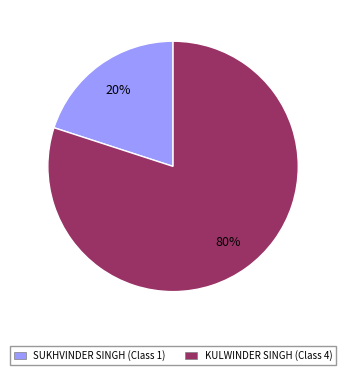

Rank the categories by value from highest to lowest.

KULWINDER SINGH (Class 4), SUKHVINDER SINGH (Class 1)